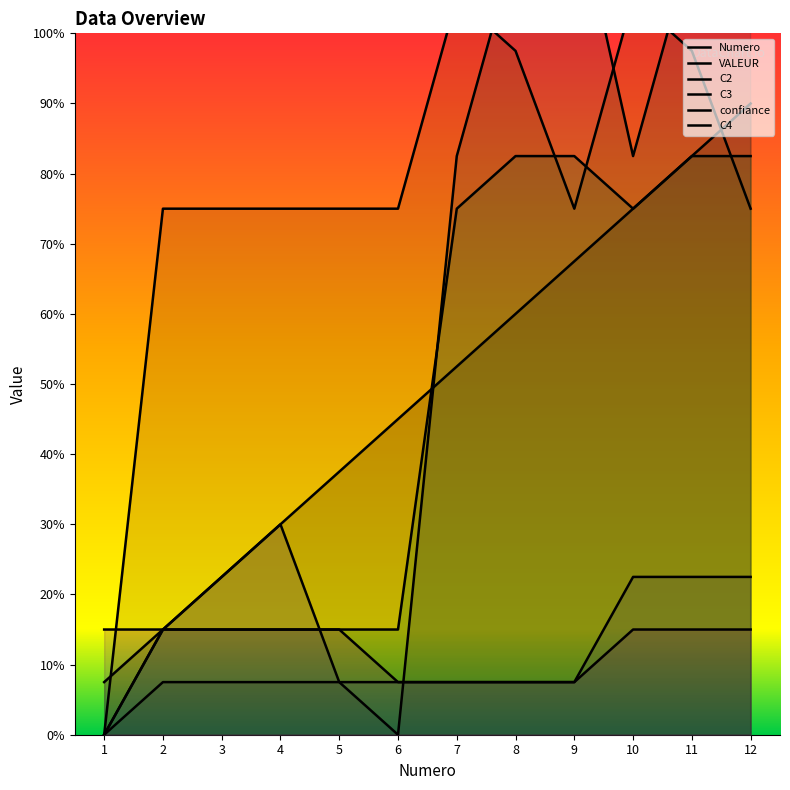

What is the difference between the maximum and minimum values in the C2 series?

21.0